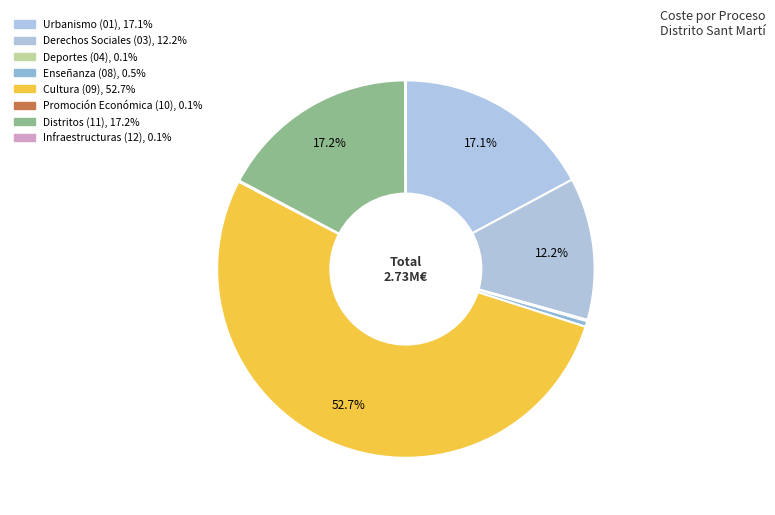

How many slices are in this pie chart?

8